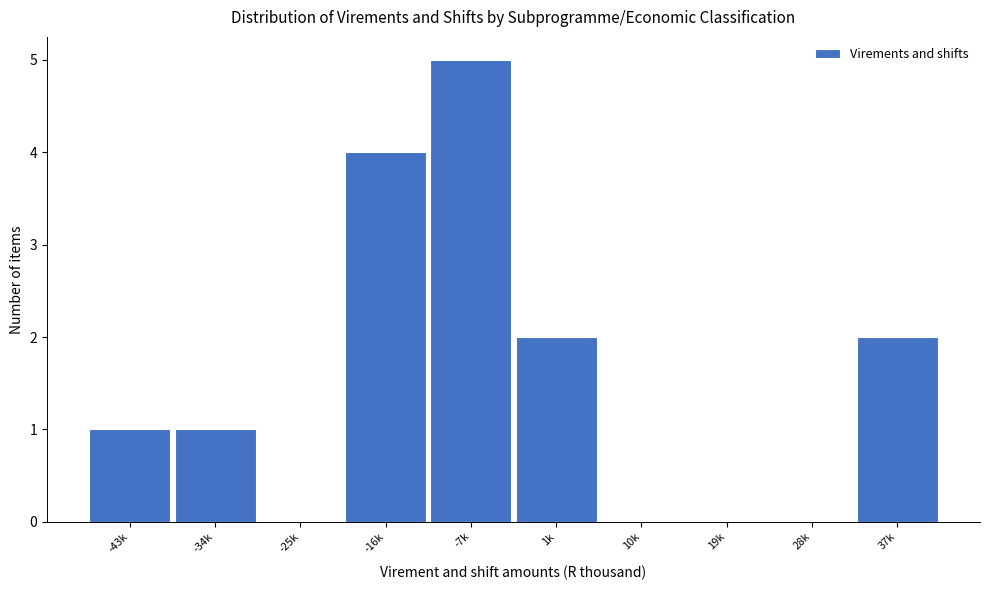

Reading left to right, list all the values displayed in this chart.

-43k=1	-34k=1	-25k=0	-16k=4	-7k=5	1k=2	10k=0	19k=0	28k=0	37k=2